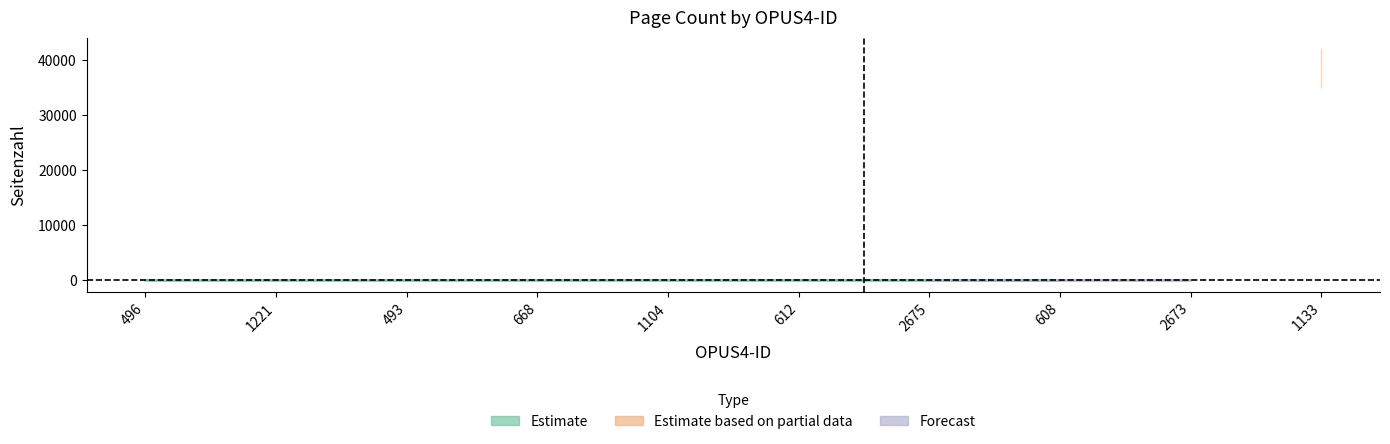

Where is the first local maximum for center?

1221